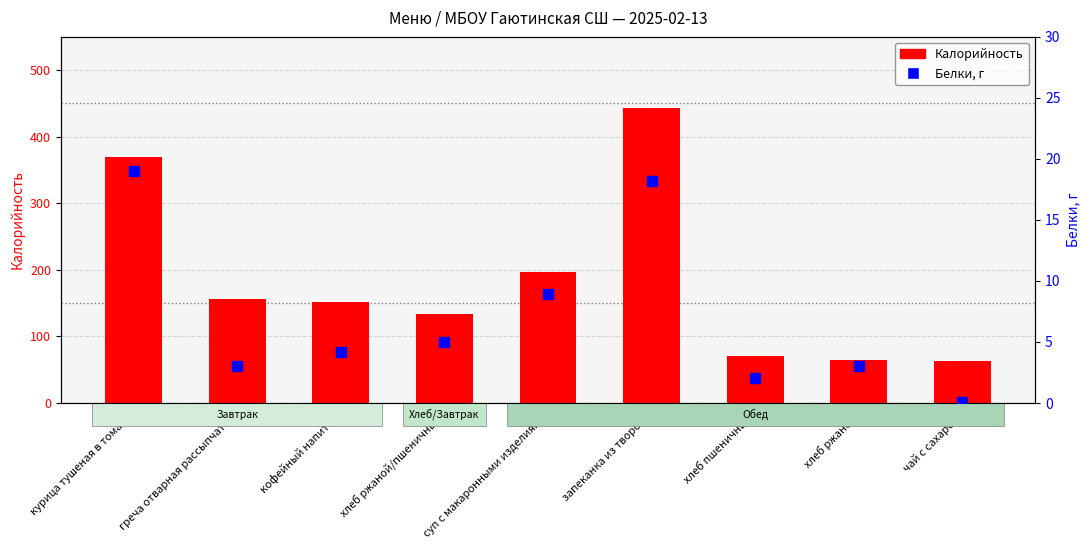

Reading left to right, transcribe all the data shown in this chart.

Калорийность: 369.5	156.4	151.8	134.0	195.9	443.0	69.9	64.2	63.0
Белки: 19.0	3.0	4.2	5.0	8.9	18.2	2.0	3.0	0.1